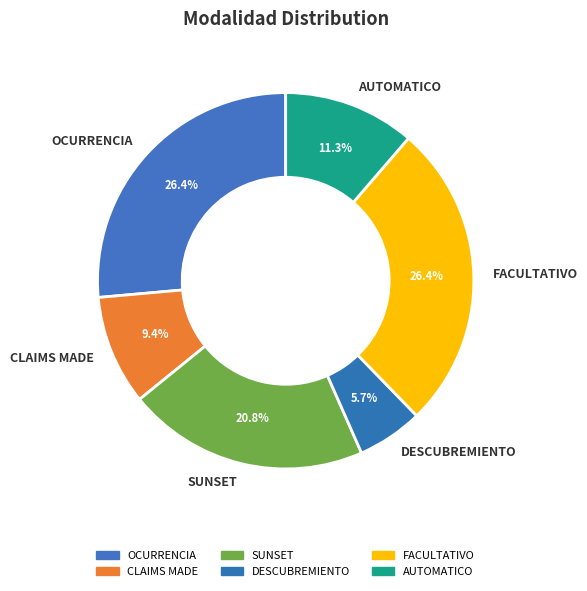

To the nearest percent, what is the average slice percentage?

17%